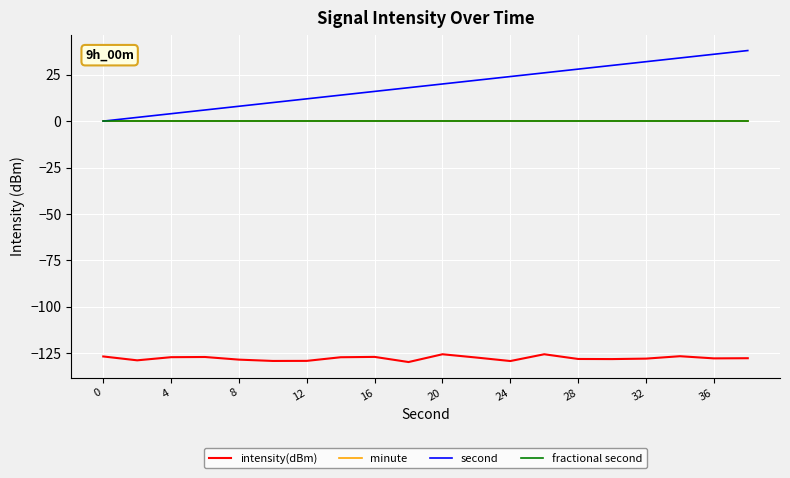

True or false: fractional second and second cross at least once.

False